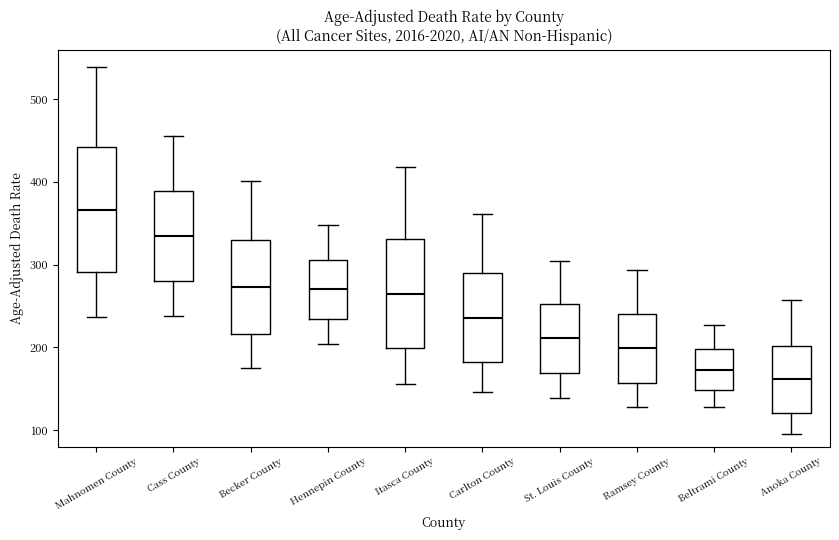

Which box is the tallest, from its lower edge to its upper edge?

Mahnomen County